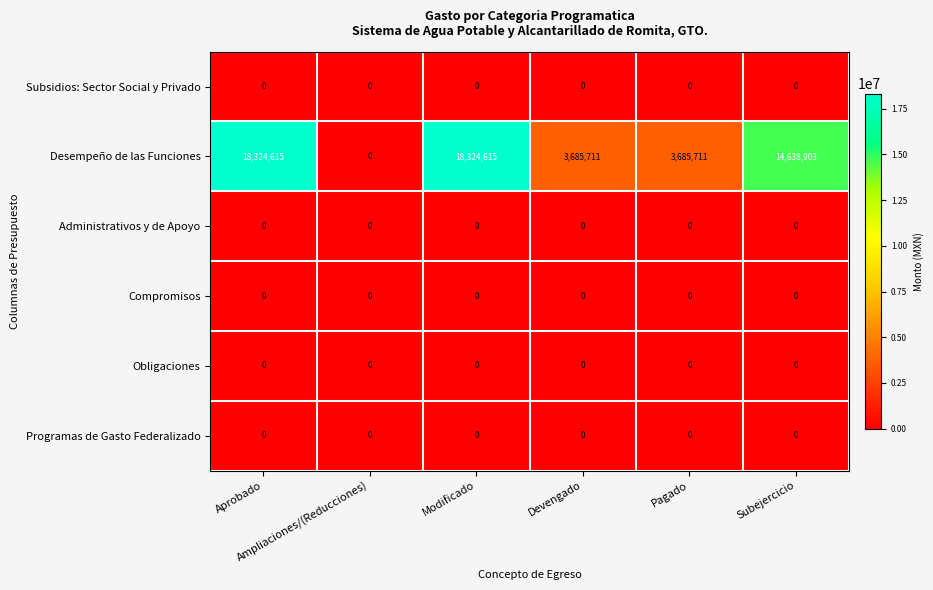

How many distinct data groups are displayed?

6